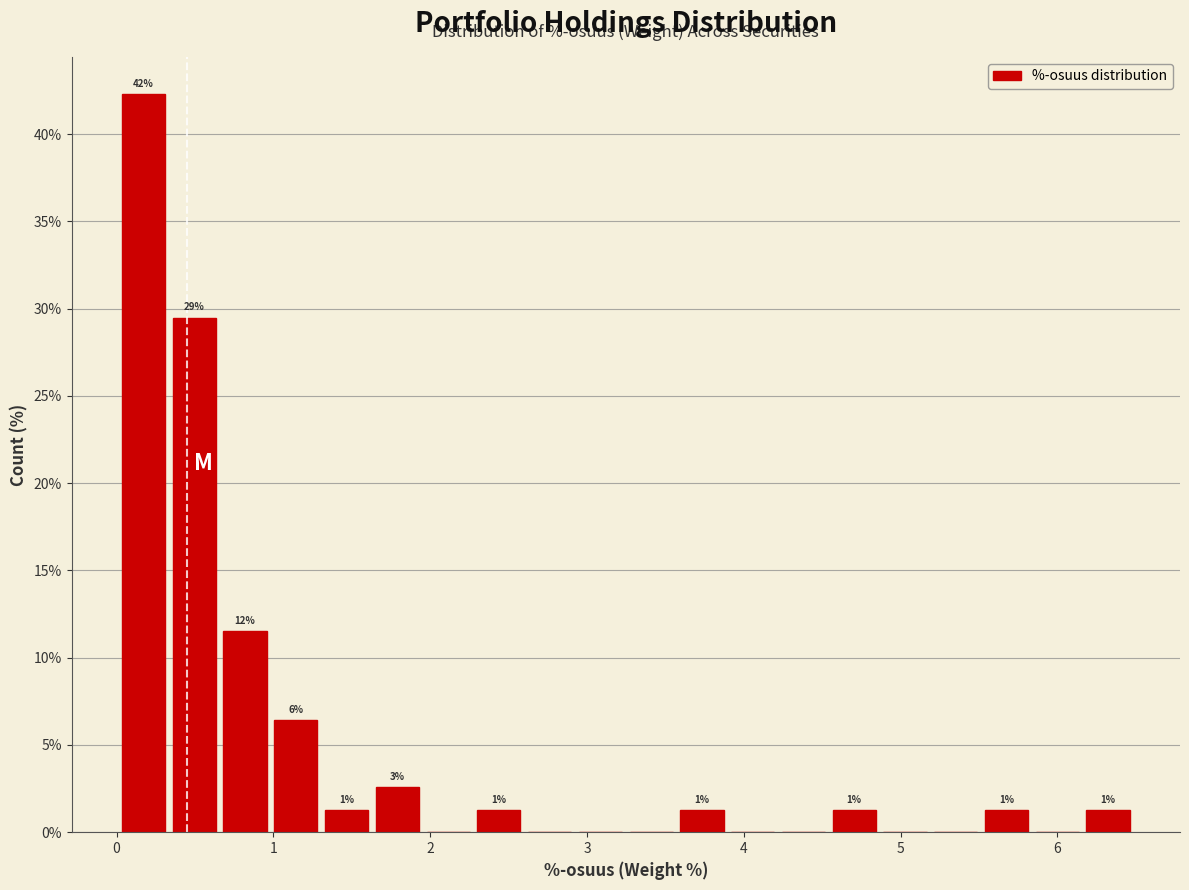

Around what value on the x-axis is the tallest bar? Give the approximate position of its centre, as read against the axis.

0.2